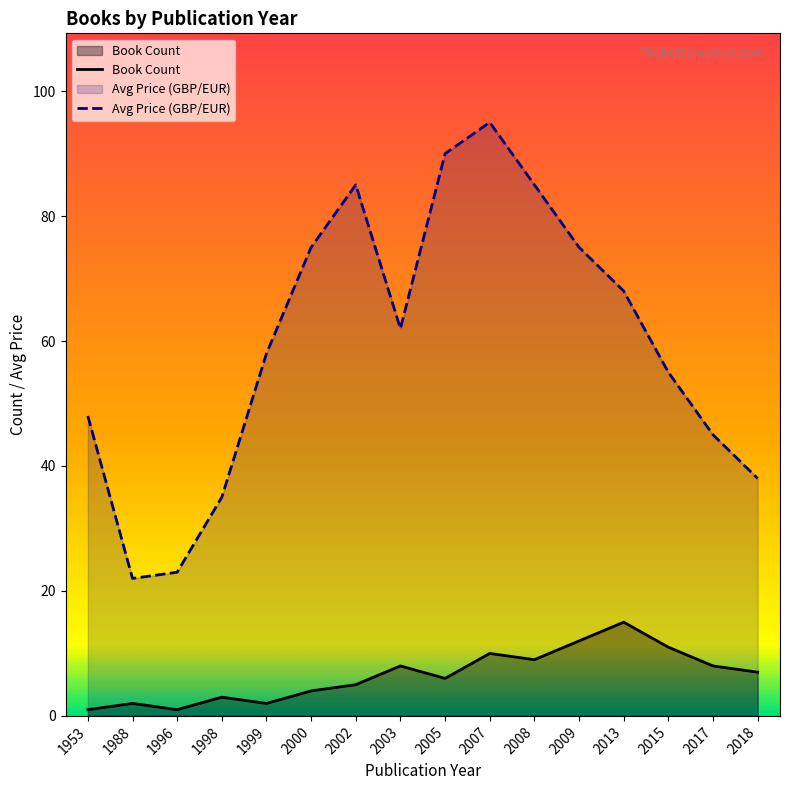

What is the difference between the second highest and minimum values in the Book Count series?

11